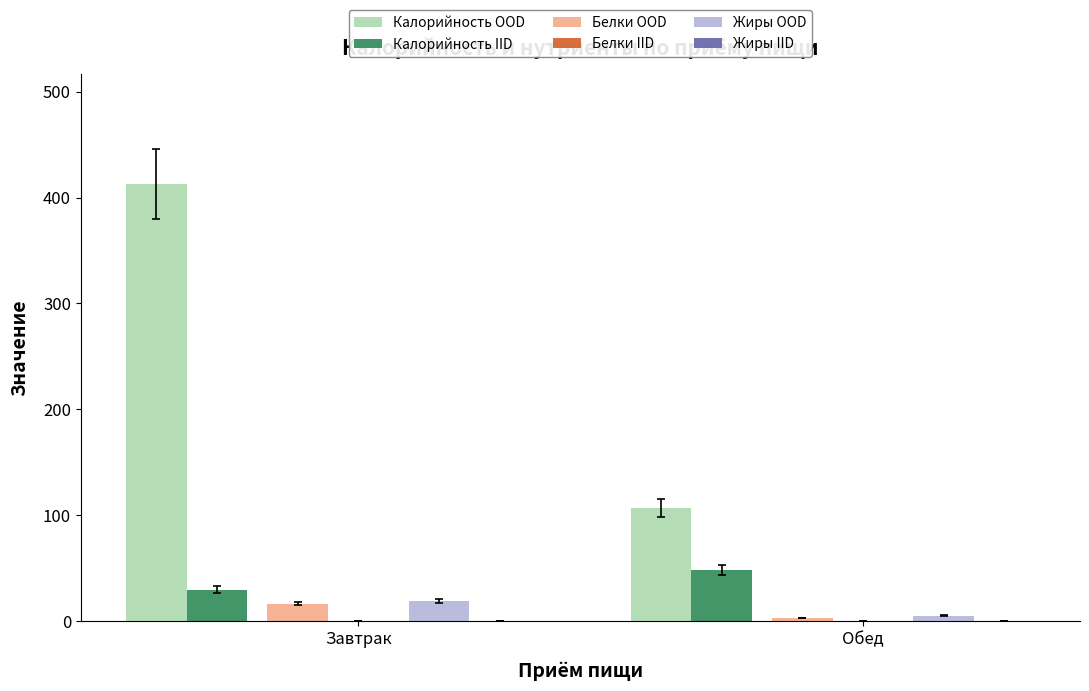

Which series changed the most between Завтрак and Обед?

Калорийность OOD